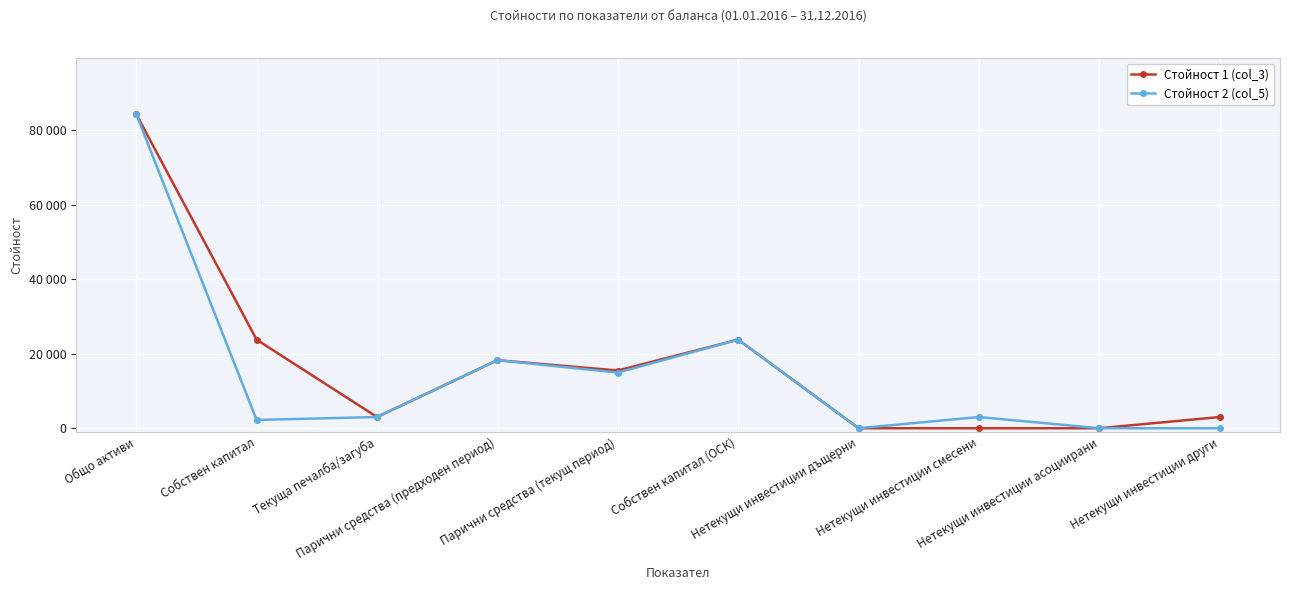

What is the sum of the Стойност 1 (col_3) values at Собствен капитал (ОСК) and Нетекущи инвестиции дъщерни?

23791